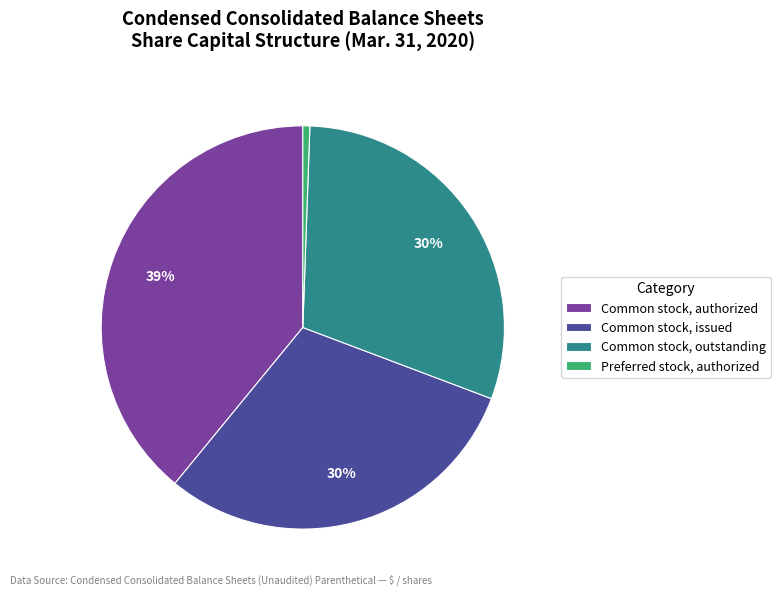

Which slice is the smallest?

Preferred stock, authorized